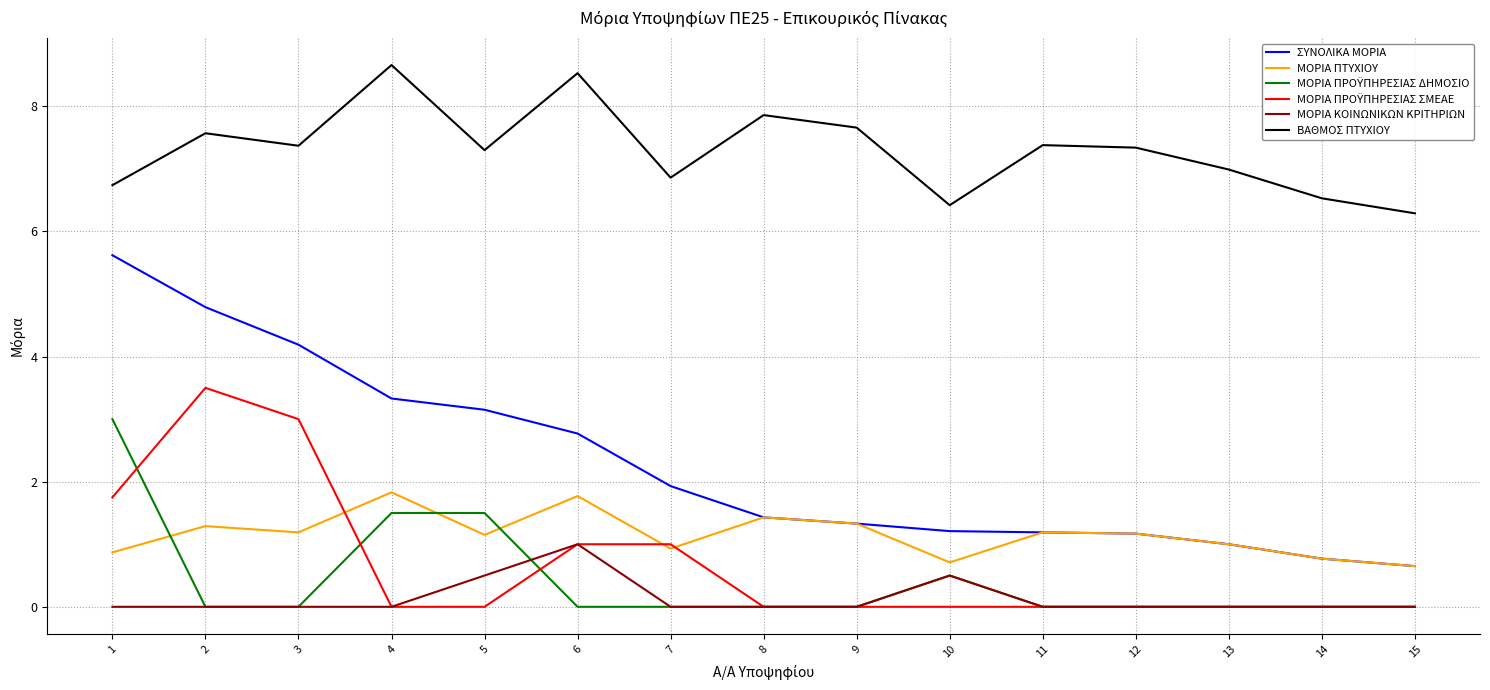

How many lines are shown in the chart?

6